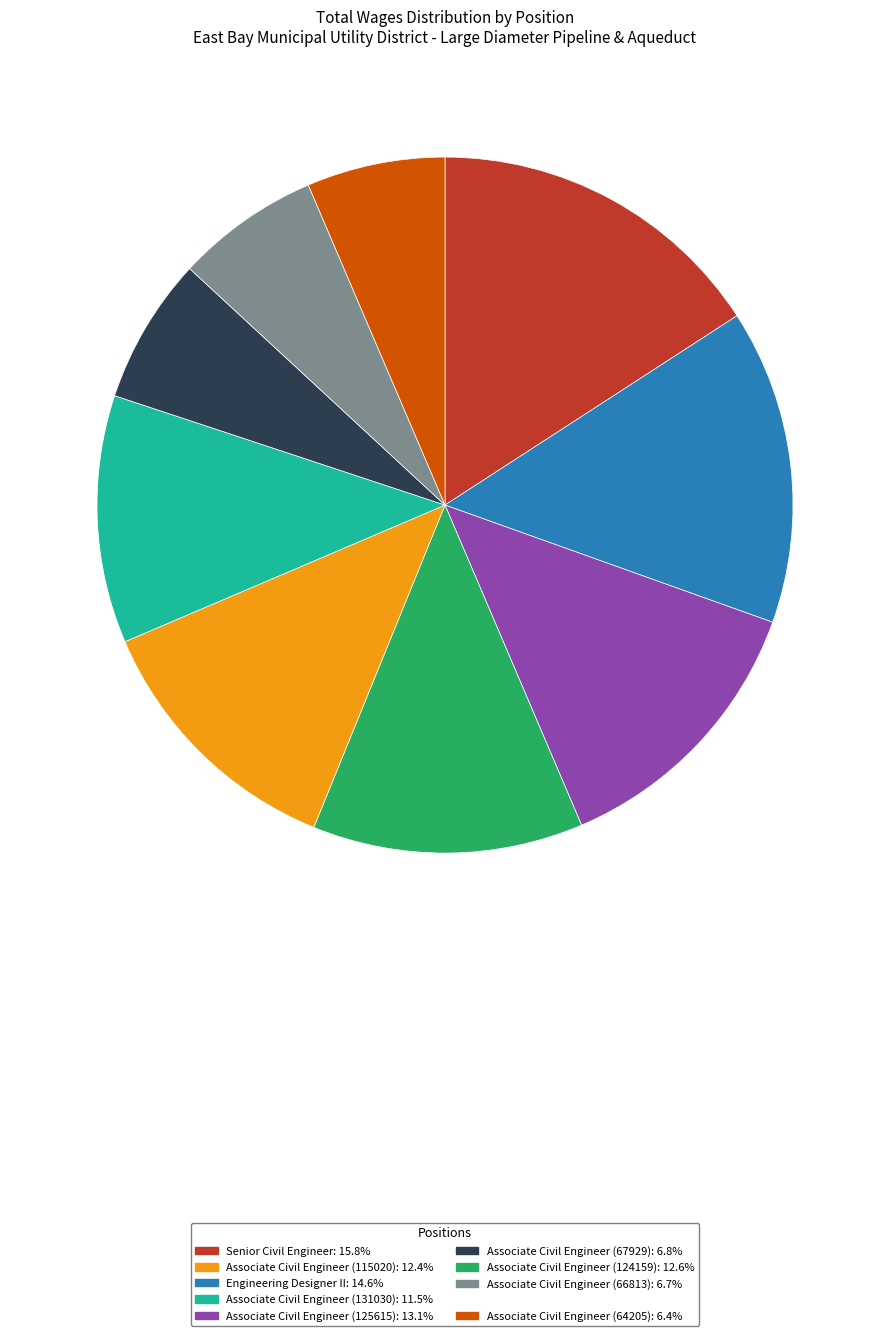

Is there any slice that represents more than half of the pie?

No